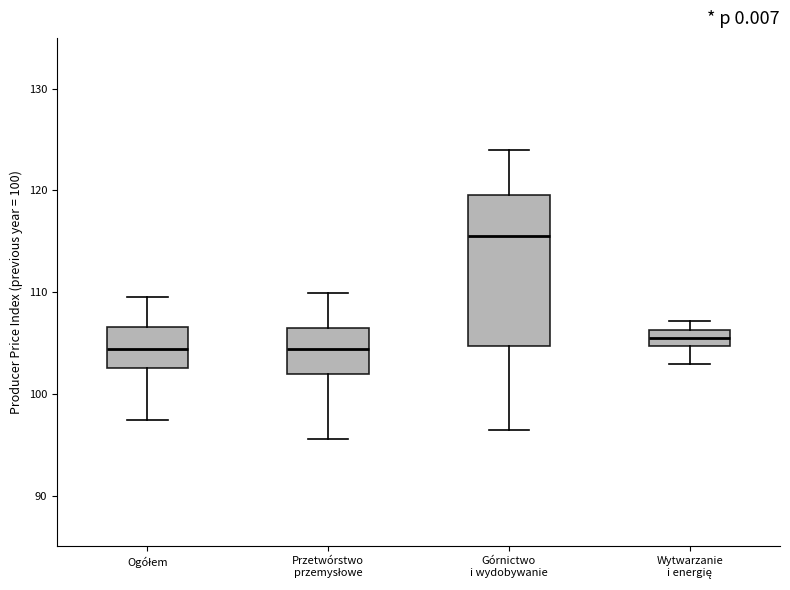

Reading left to right, transcribe this box plot: for each box, give where its median line is, the range the box spans, and where its two whiskers end, as read against the y-axis. The values are not printed on the chart, so give them approximately, as read against the axis.

Ogółem: median 104, box 103 to 107, whiskers 97 to 110
Przetwórstwo przemysłowe: median 104, box 102 to 106, whiskers 96 to 110
Górnictwo i wydobywanie: median 116, box 105 to 120, whiskers 96 to 124
Wytwarzanie i energię: median 106 (inside the box), box 105 to 106, whiskers 103 to 107